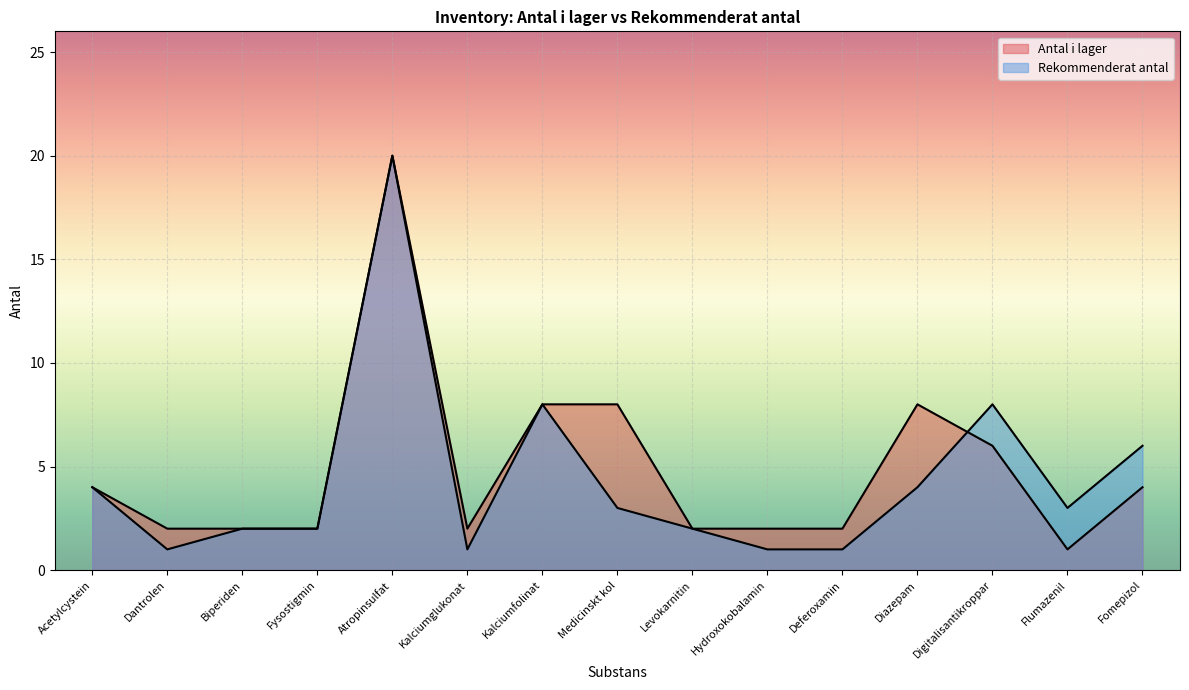

How many lines are shown in the chart?

2